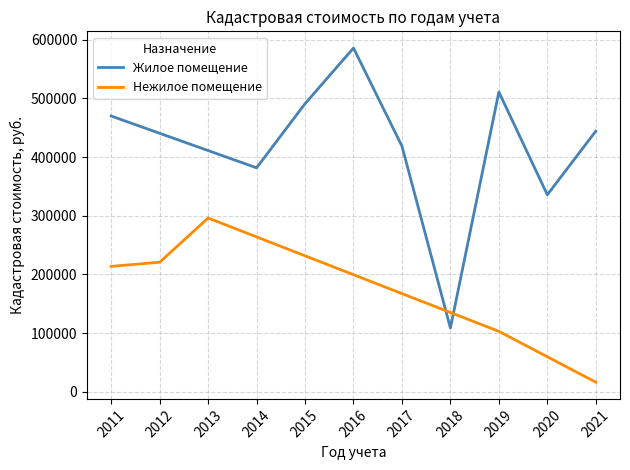

The value of Жилое помещение at 2016 is 585824.4. True or false?

True